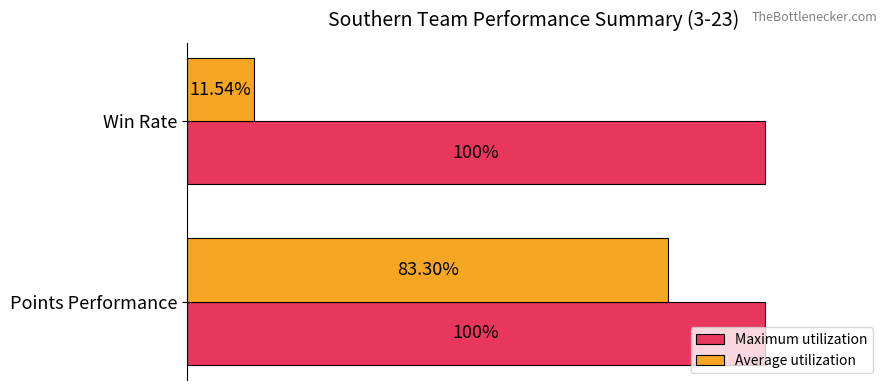

Where is Average utilization nearest to the value 47?

Win Rate